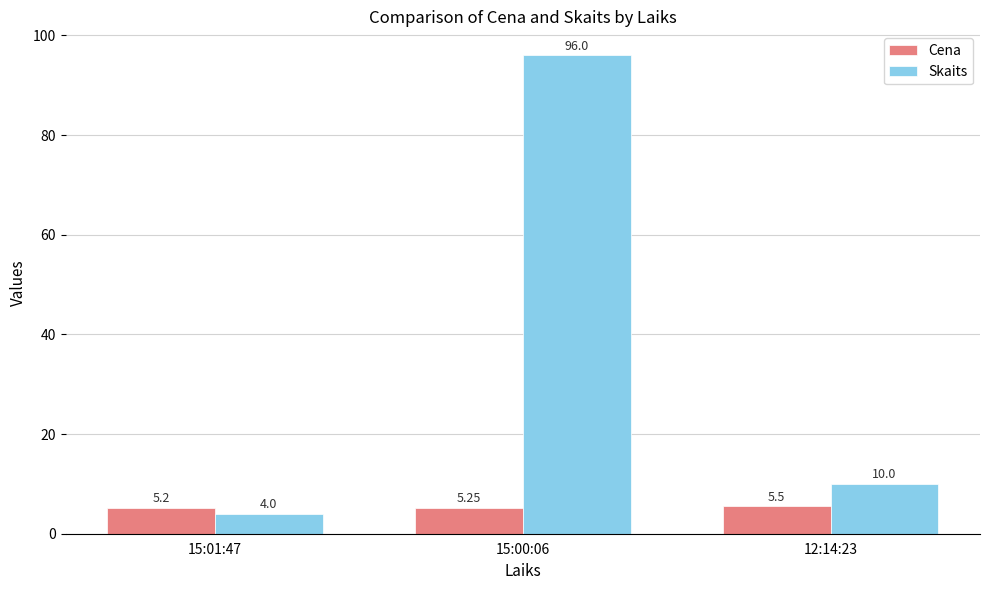

What is the total value across all series at 15:01:47?

9.2